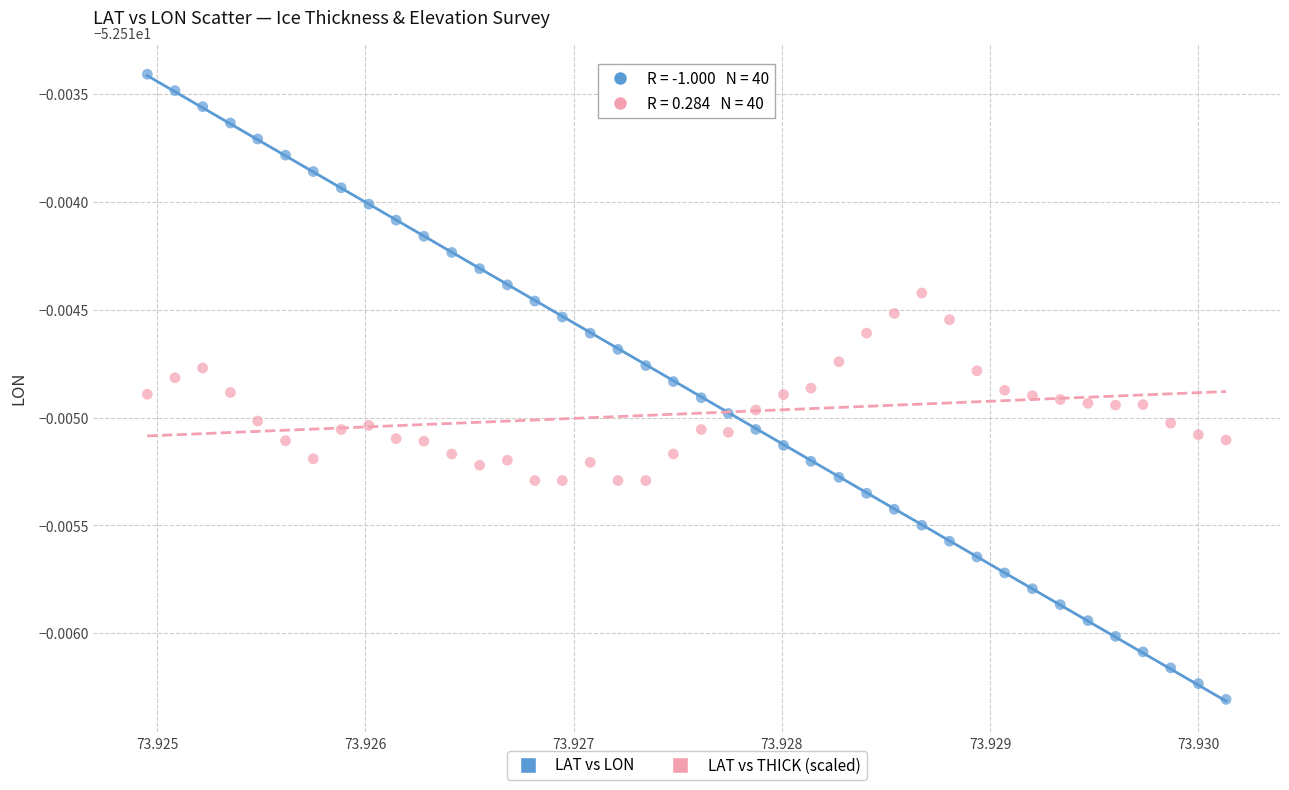

Which series contains the lowest Y value?

LAT vs LON